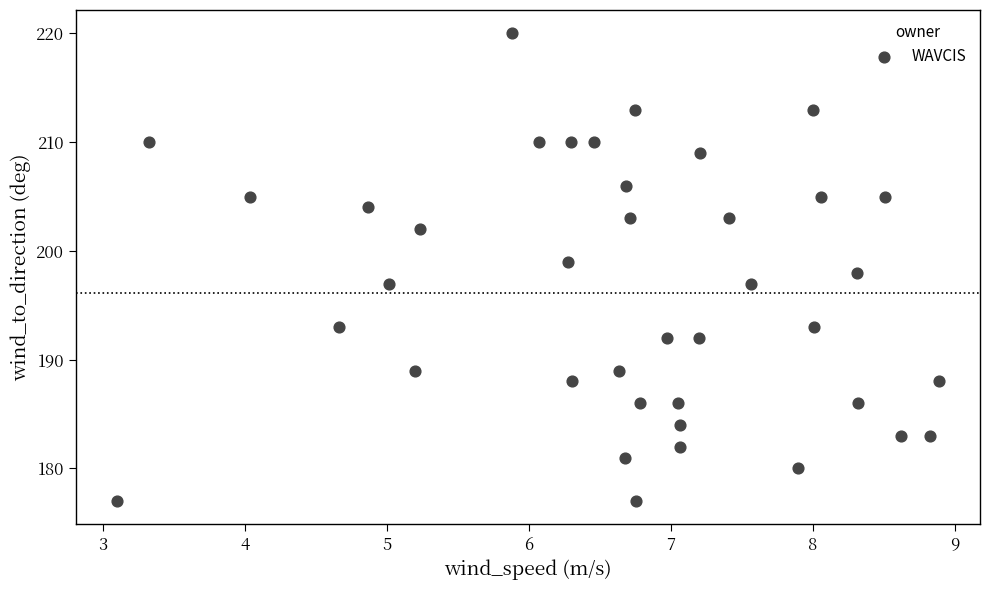

What is the range of Y values (max minus min)?

43